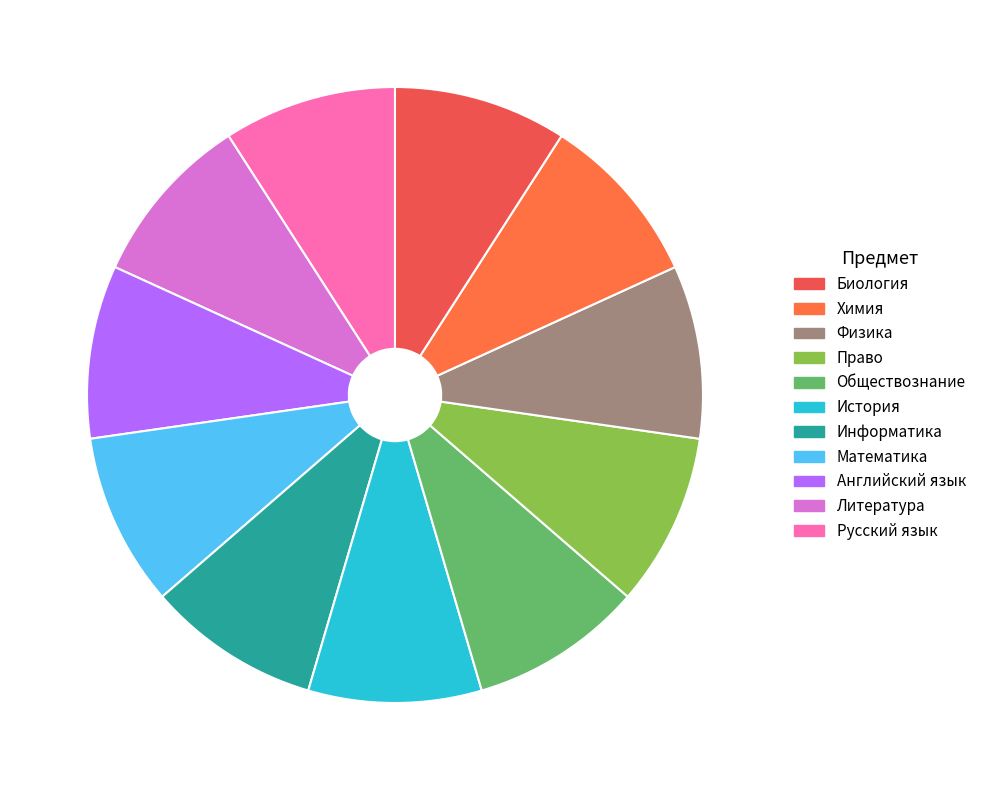

How many slices are in this pie chart?

11